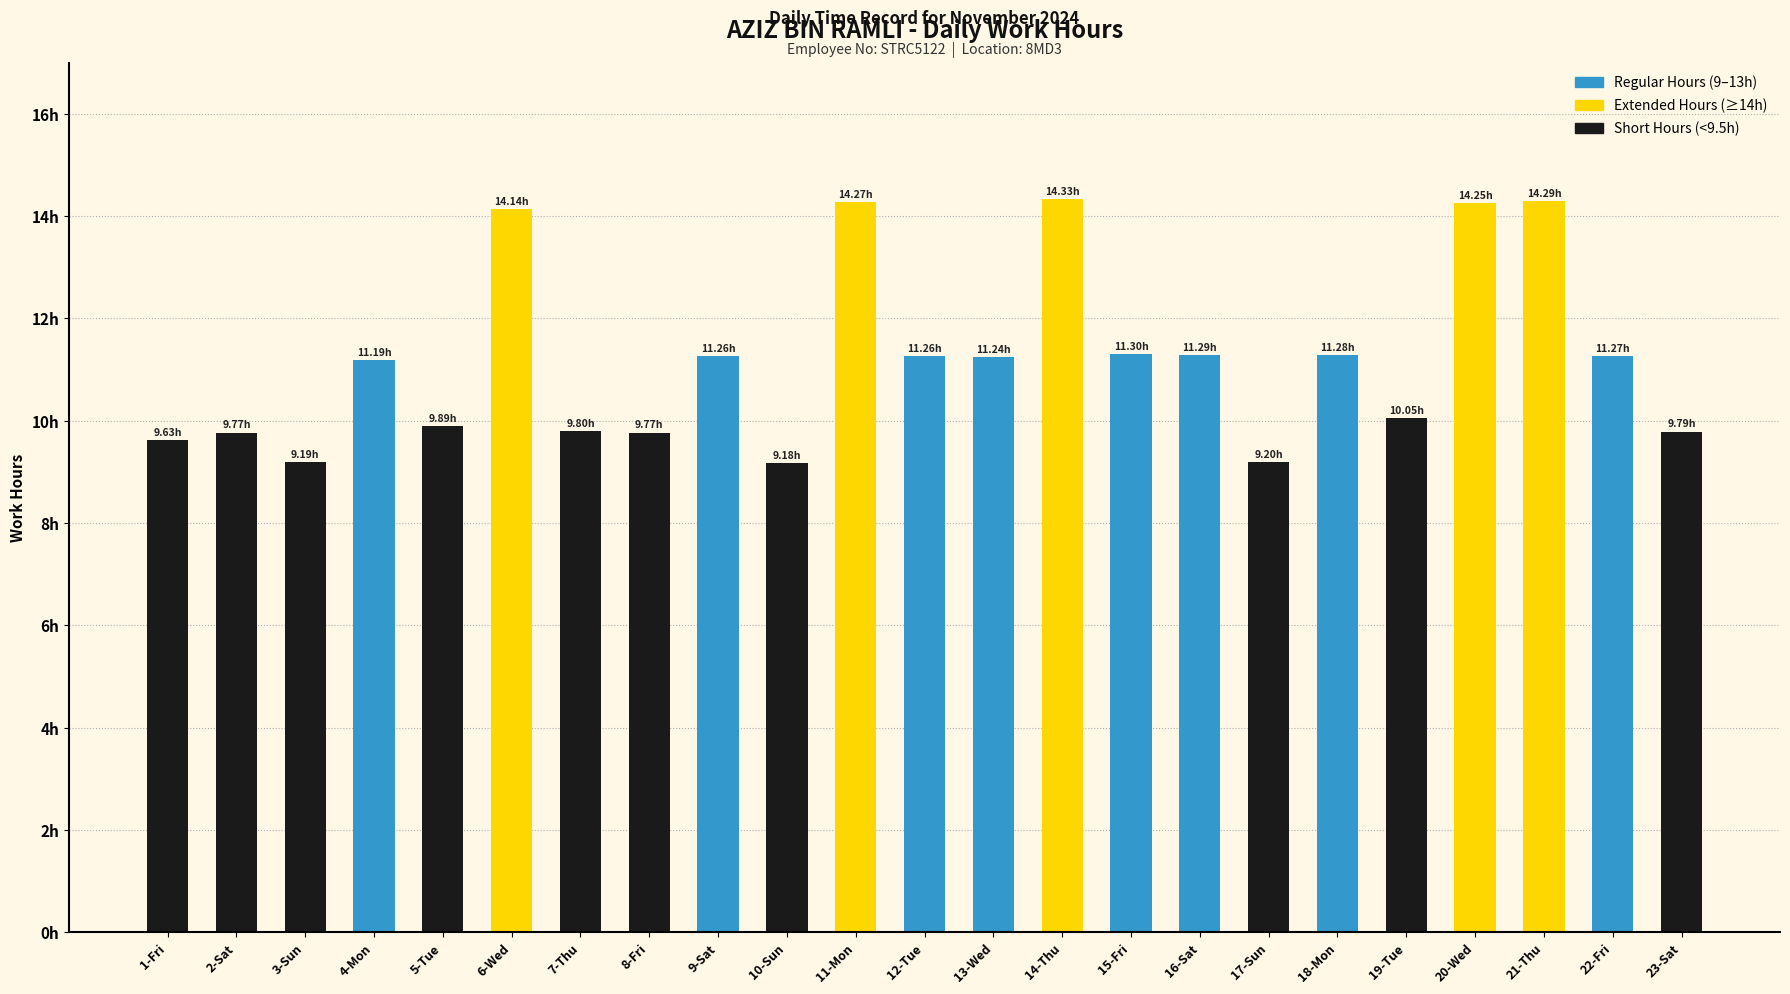

Does the chart contain any negative values?

No